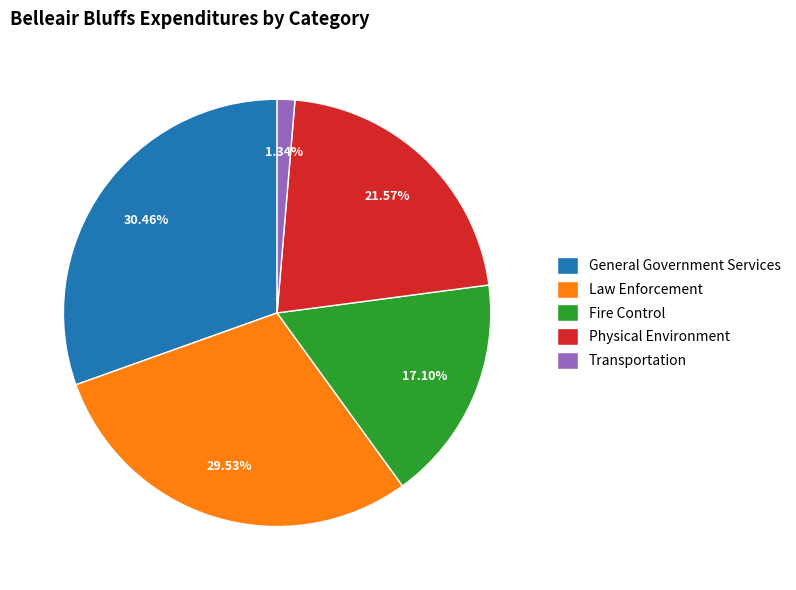

The Physical Environment slice represents 16% of the pie. True or false?

False